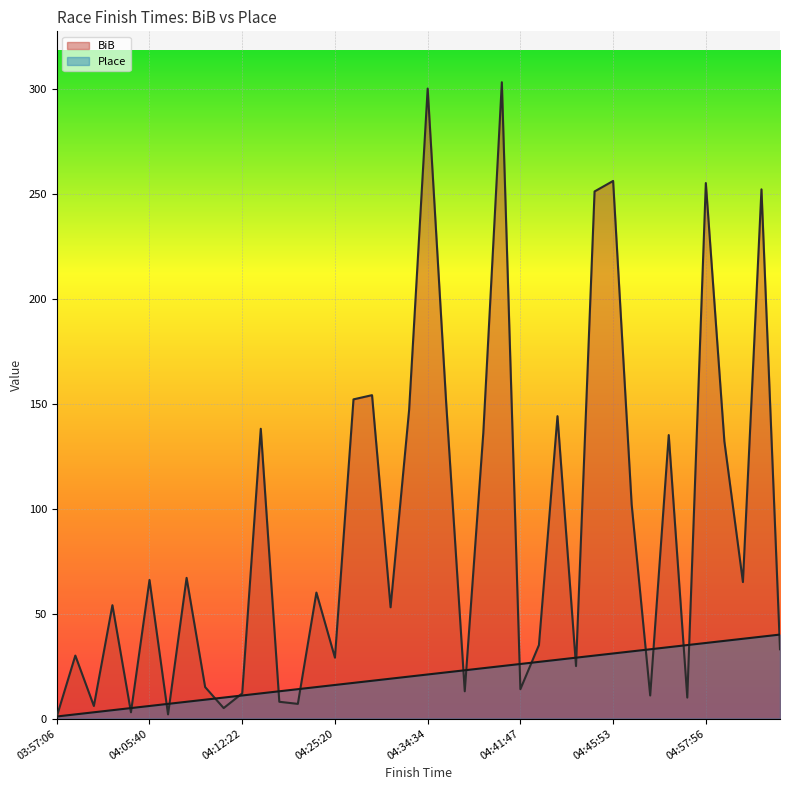

List the series in order of their peak value, highest first.

BiB, Place